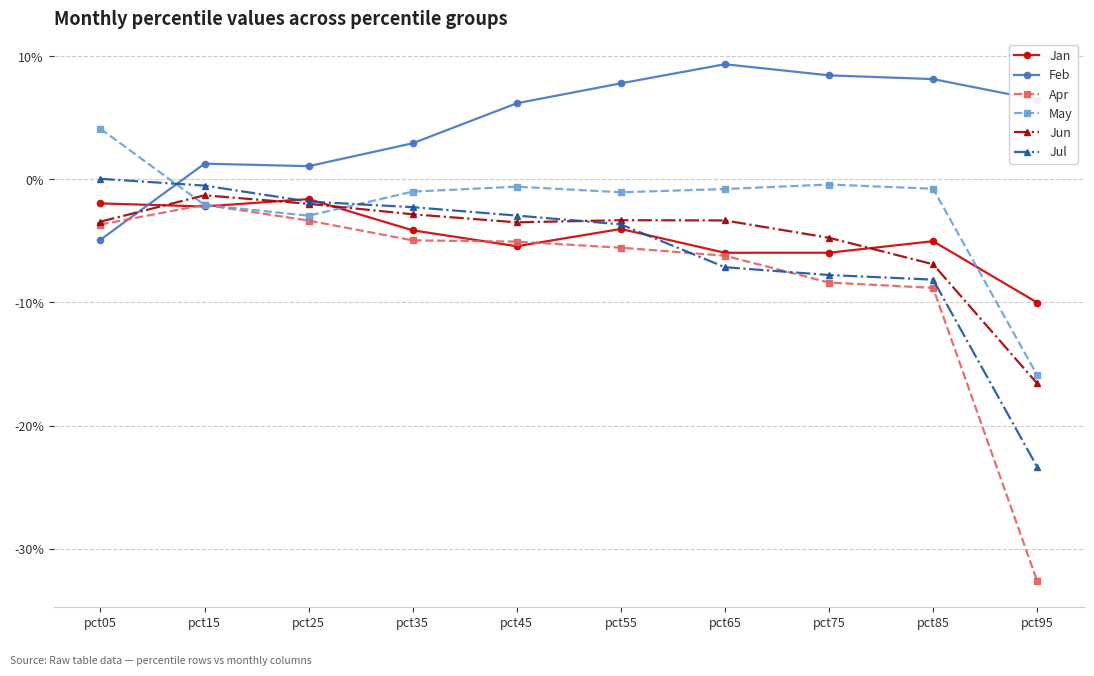

Is this an area chart (filled region under the line)?

No